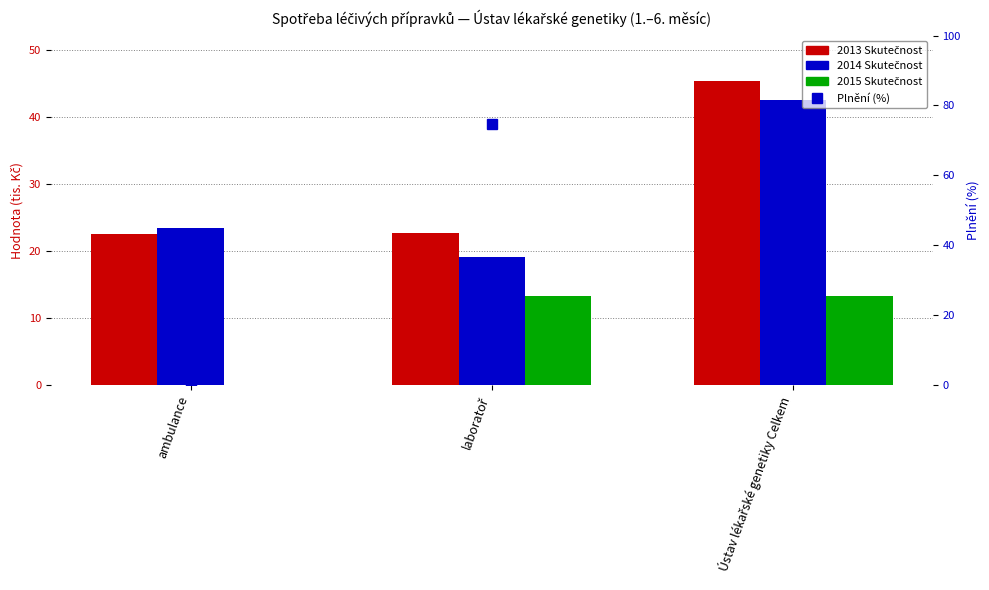

How many values in the 2014 Skutečnost series exceed 23?

2